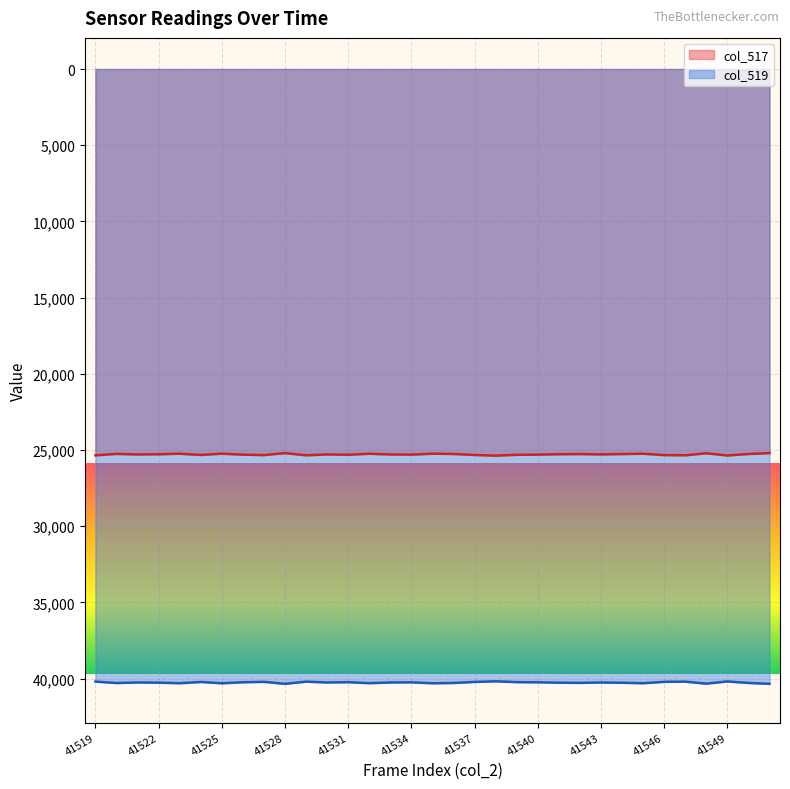

List the series in order of their overall mean, lowest first.

col_517, col_519